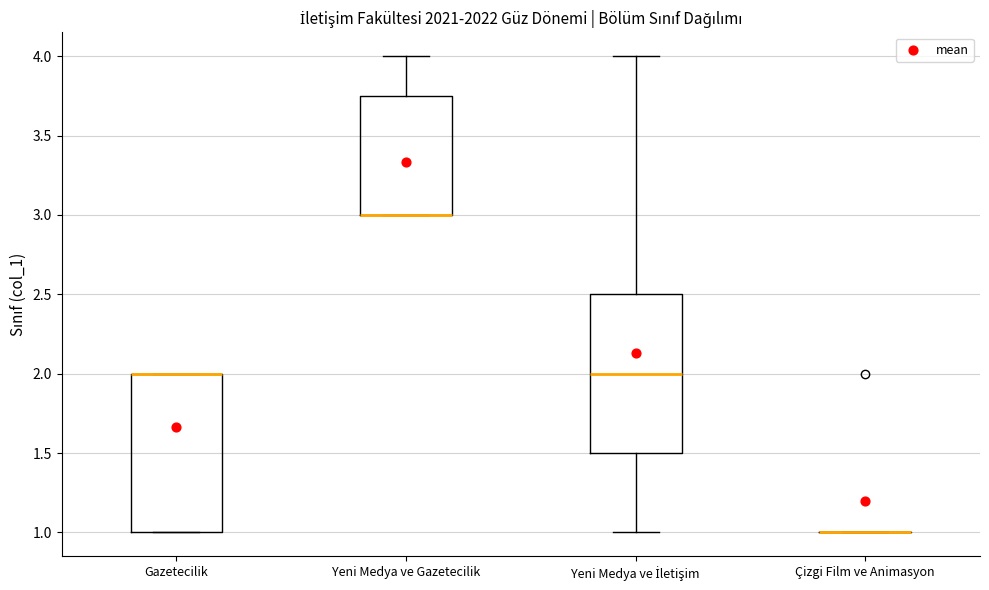

Where is the upper edge of the box for Yeni Medya ve İletişim on the y-axis? The values are not printed on the chart, so give them approximately, as read against the axis.

2.50